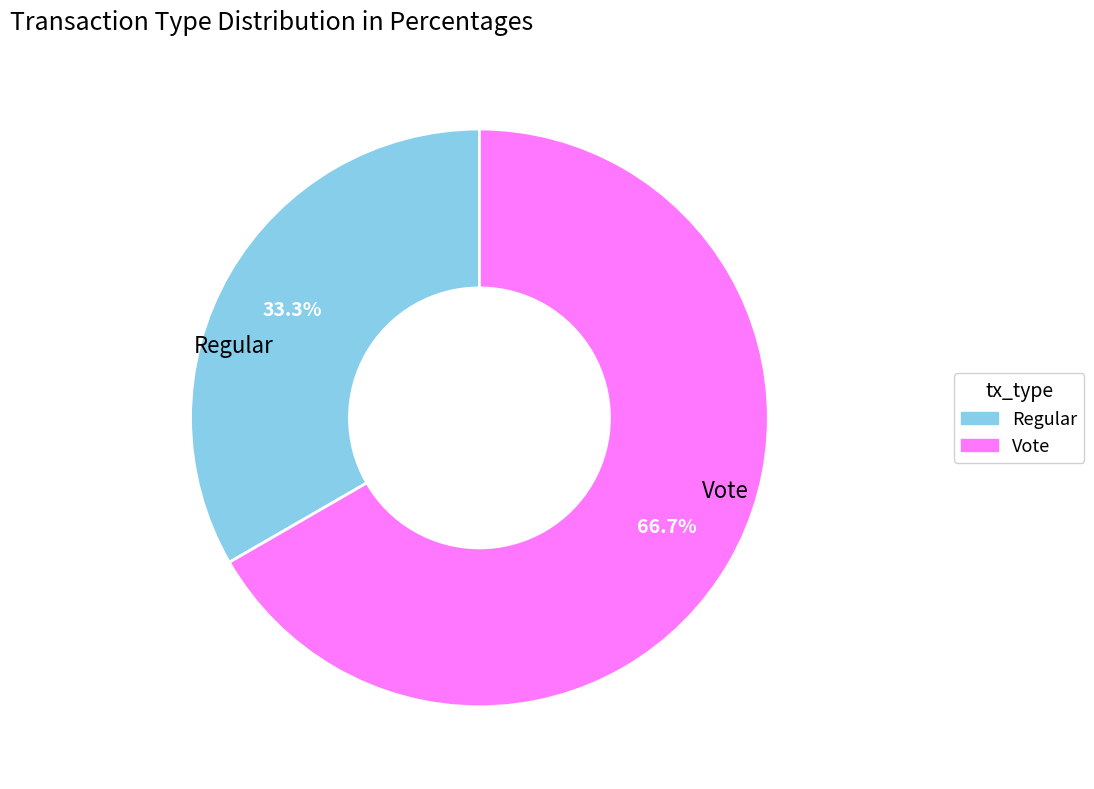

To the nearest percent, what is the difference between the Regular and Vote slice percentages?

33%